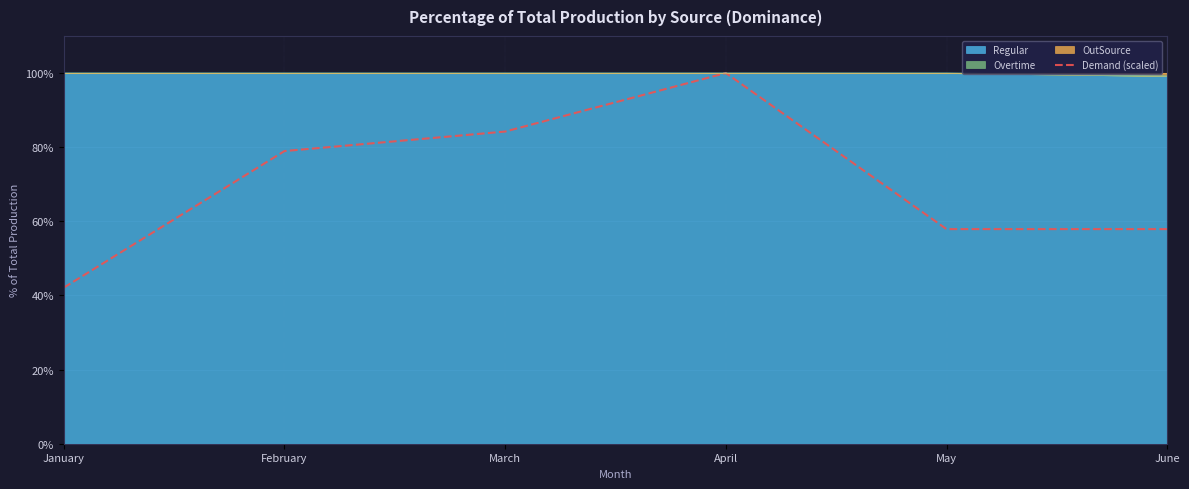

The chart shows a value of 87.6 at May. True or false?

False